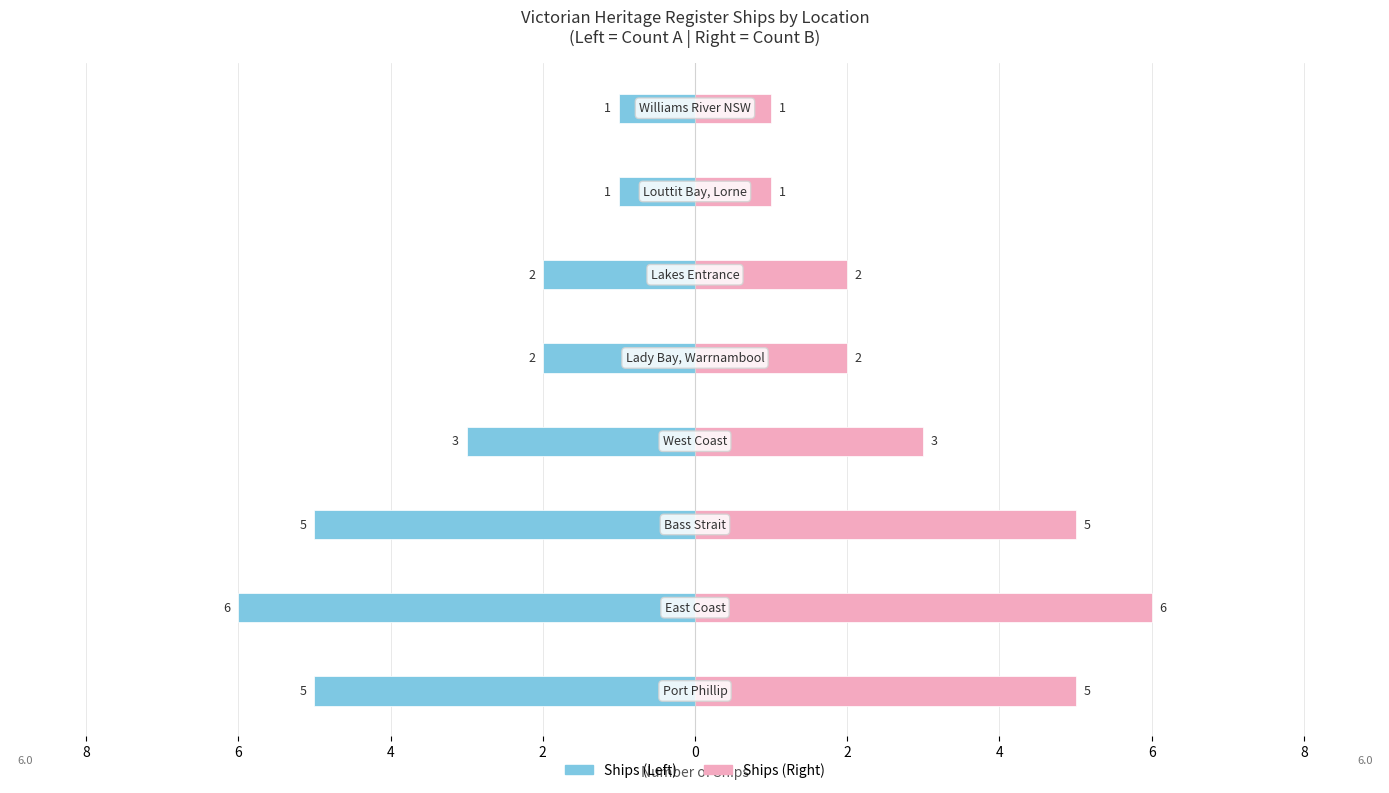

How many groups of bars are there?

8